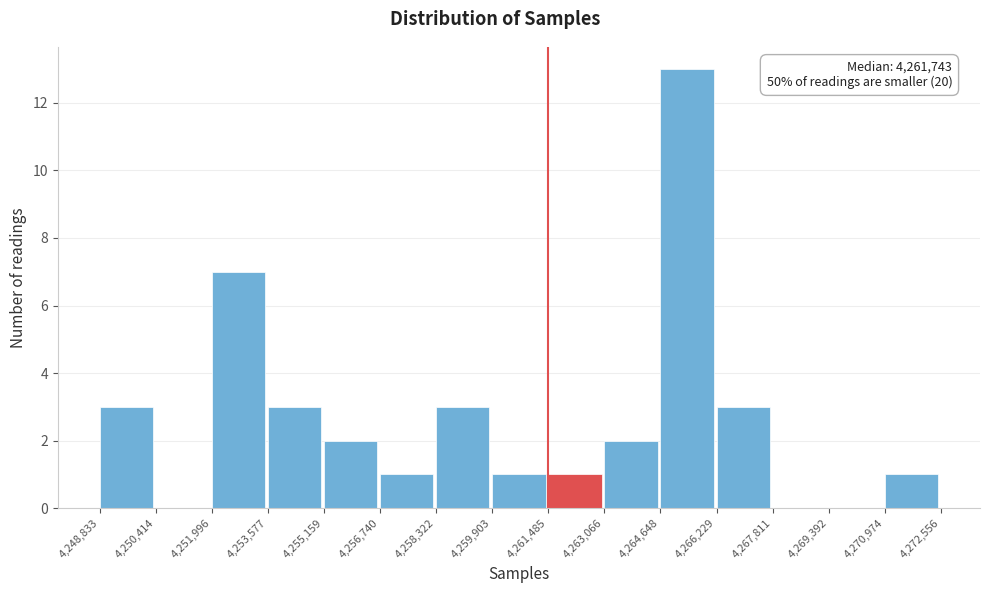

Which range on the x-axis has the tallest bar?

4,264,648 to 4,266,229